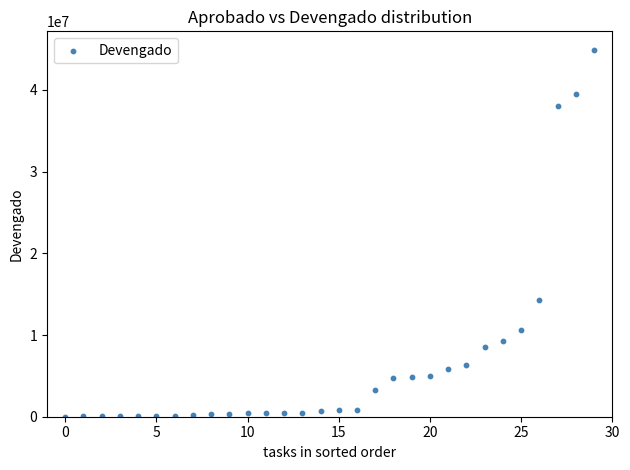

What Y value in the scatter plot is closest to 22474441?

14245346.3